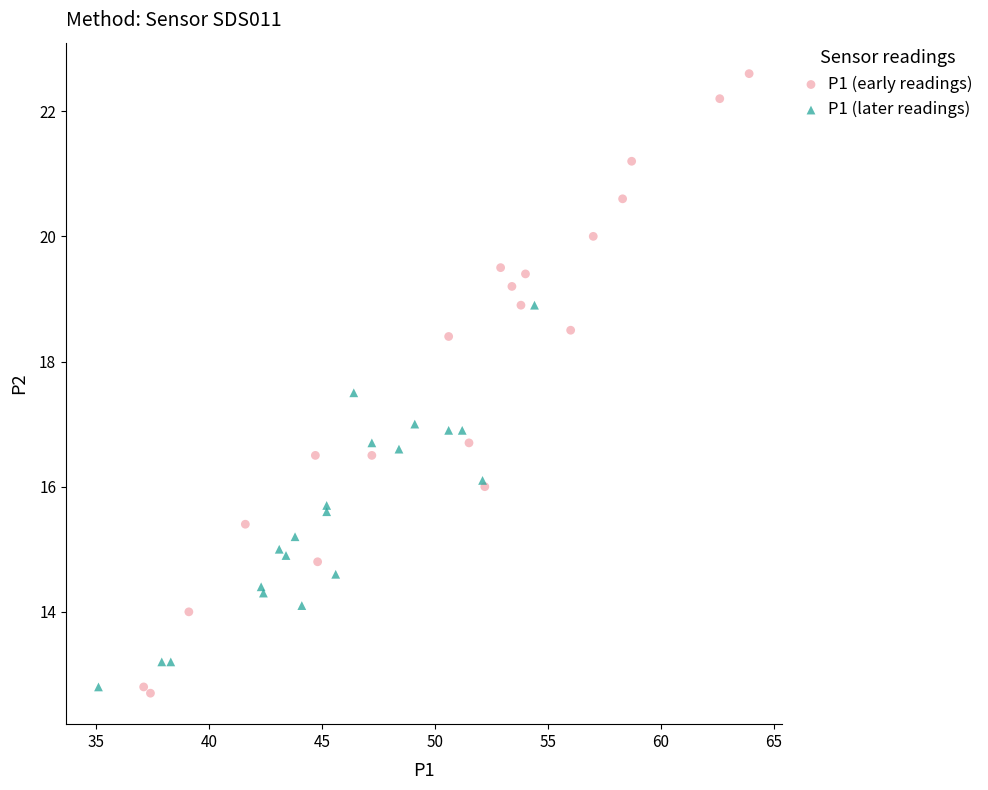

Which series reaches the maximum Y coordinate?

P1 (early readings)